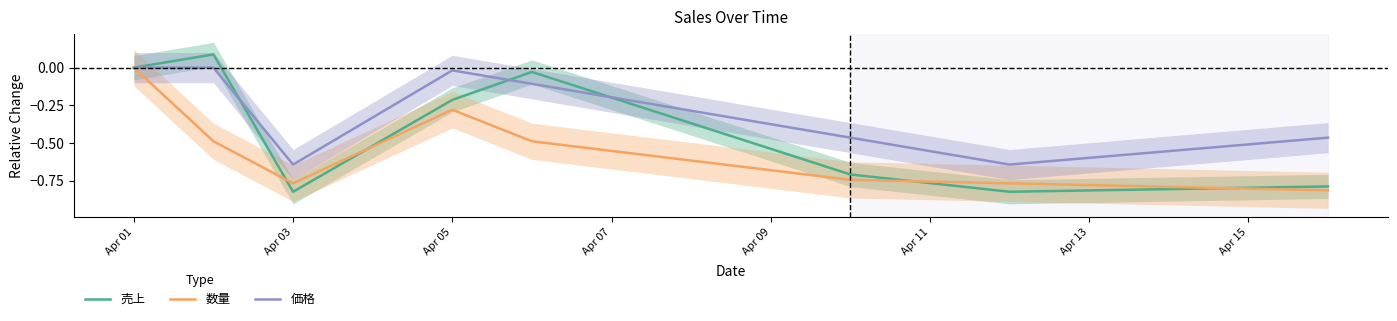

List the series in order of their overall mean, highest first.

価格, 売上, 数量